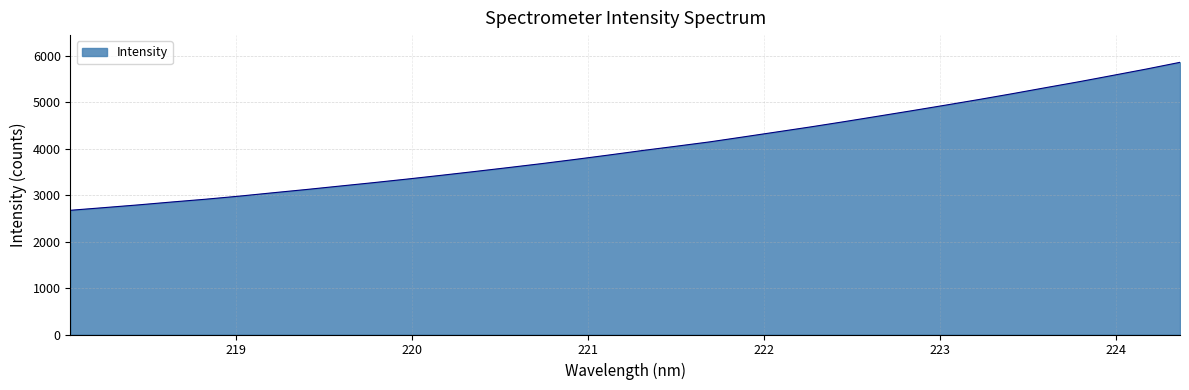

What is the minimum value shown in the chart?

2675.2